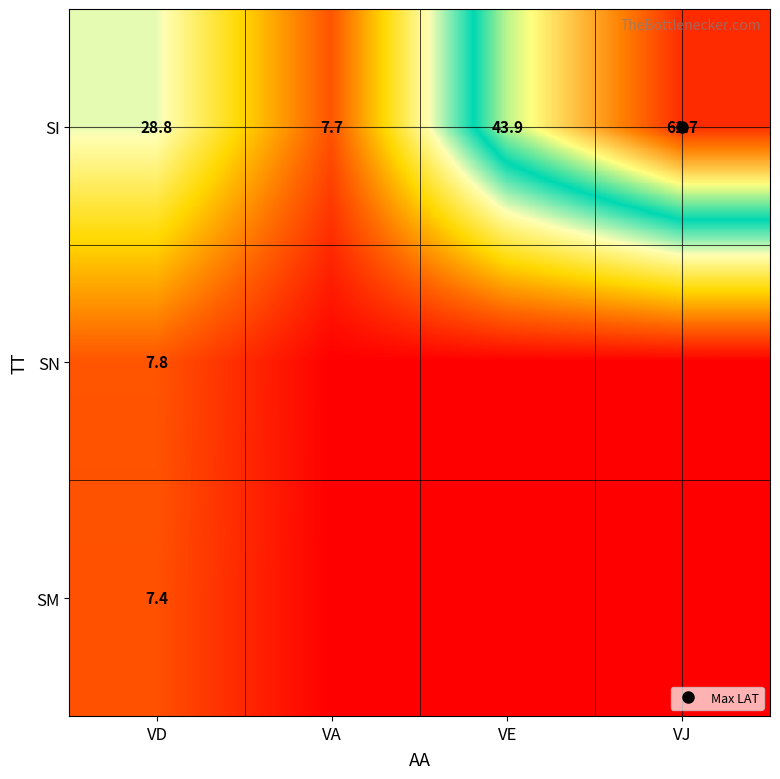

What is the sum of all SN values?

7.8